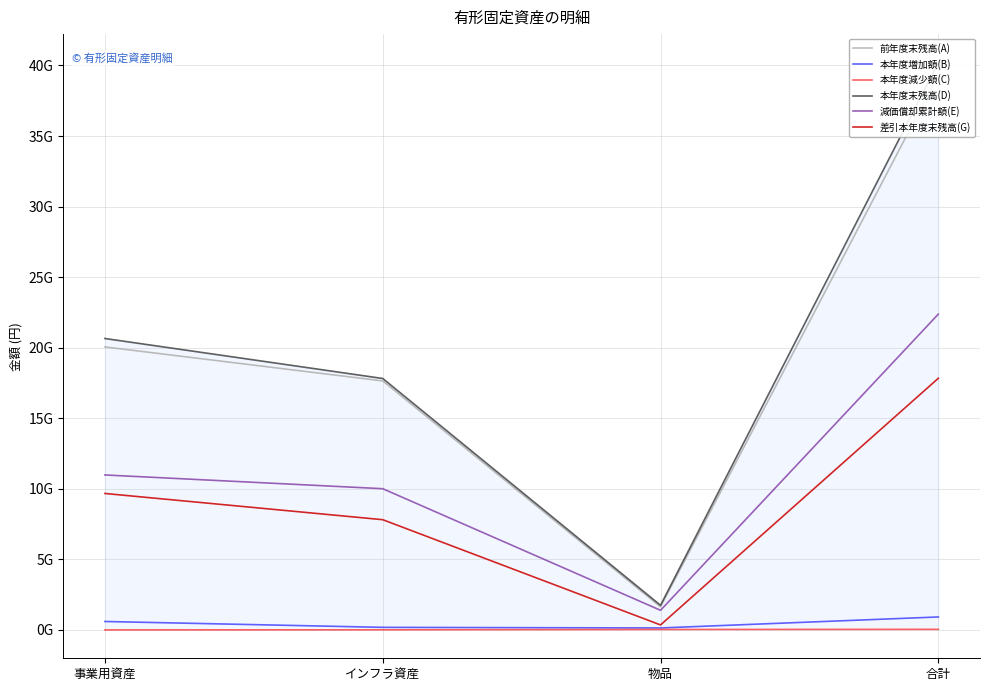

What is the total value across all series at 合計?

120716361193